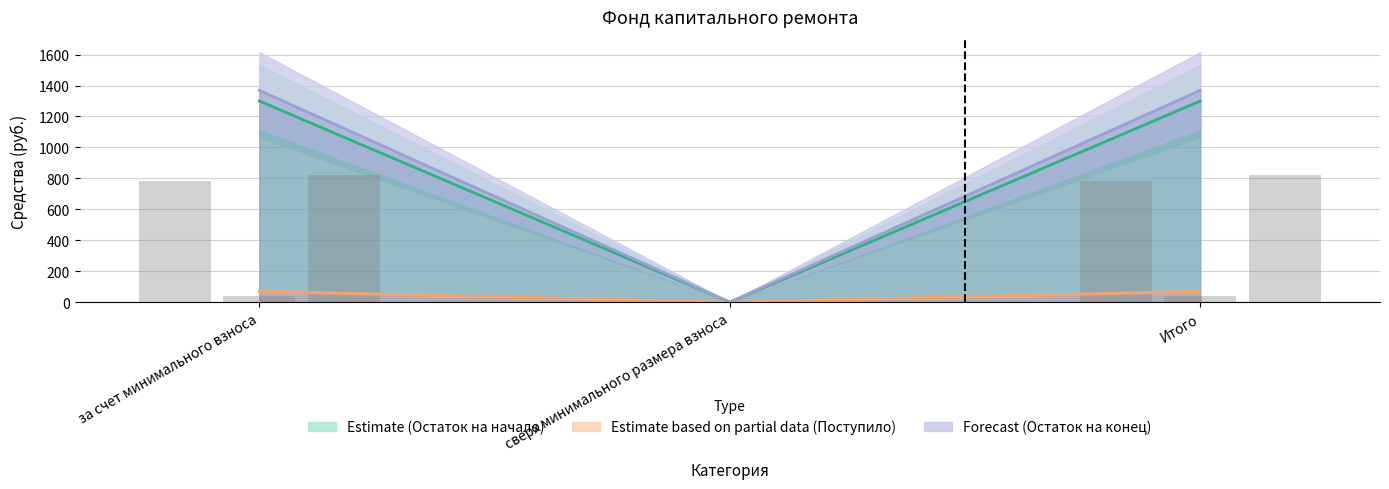

How many groups of bars are there?

3